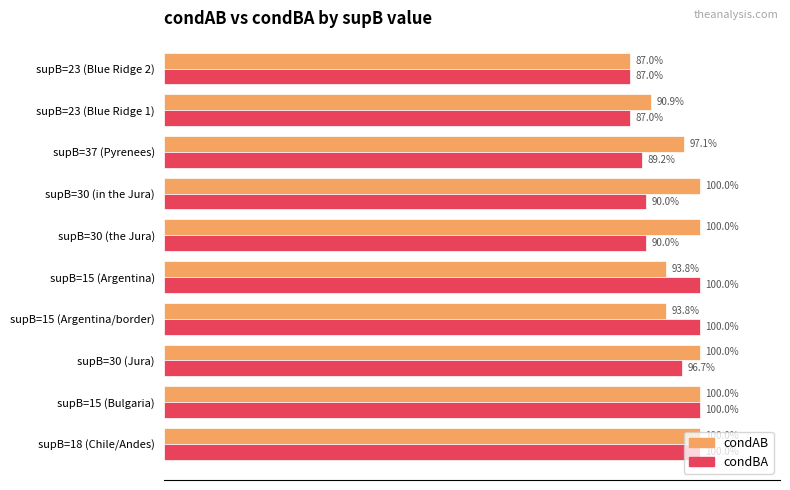

What are all the series names shown in the legend?

condAB, condBA